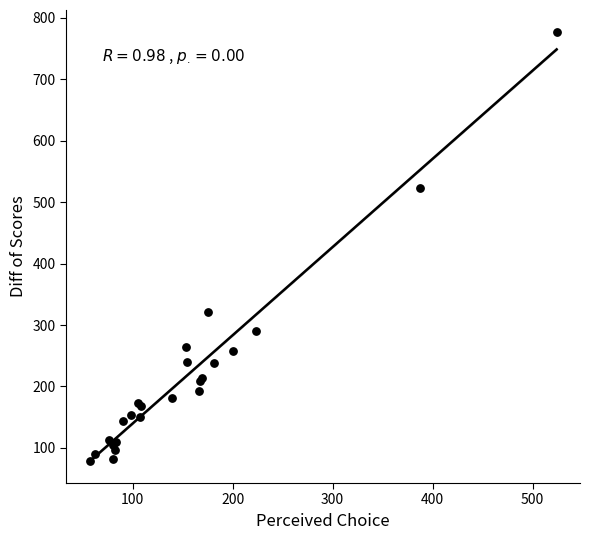

What Y value in the scatter plot is closest to 428?

523